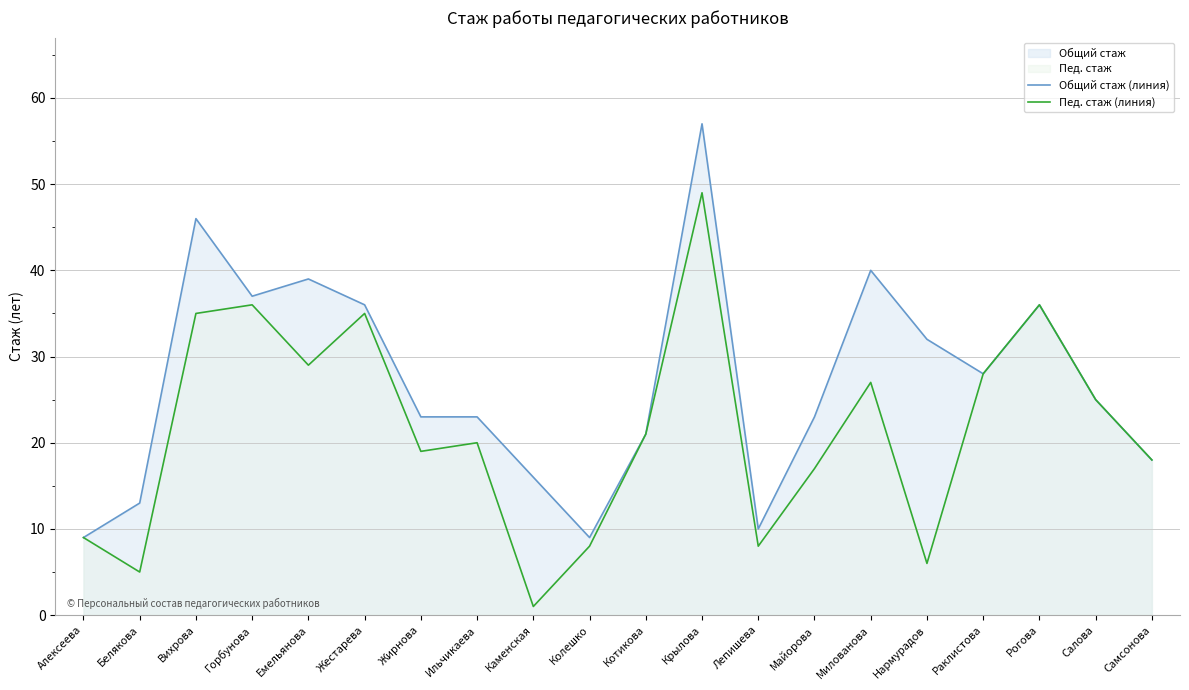

Where is the first local maximum for Общий стаж (линия)?

Вихрова